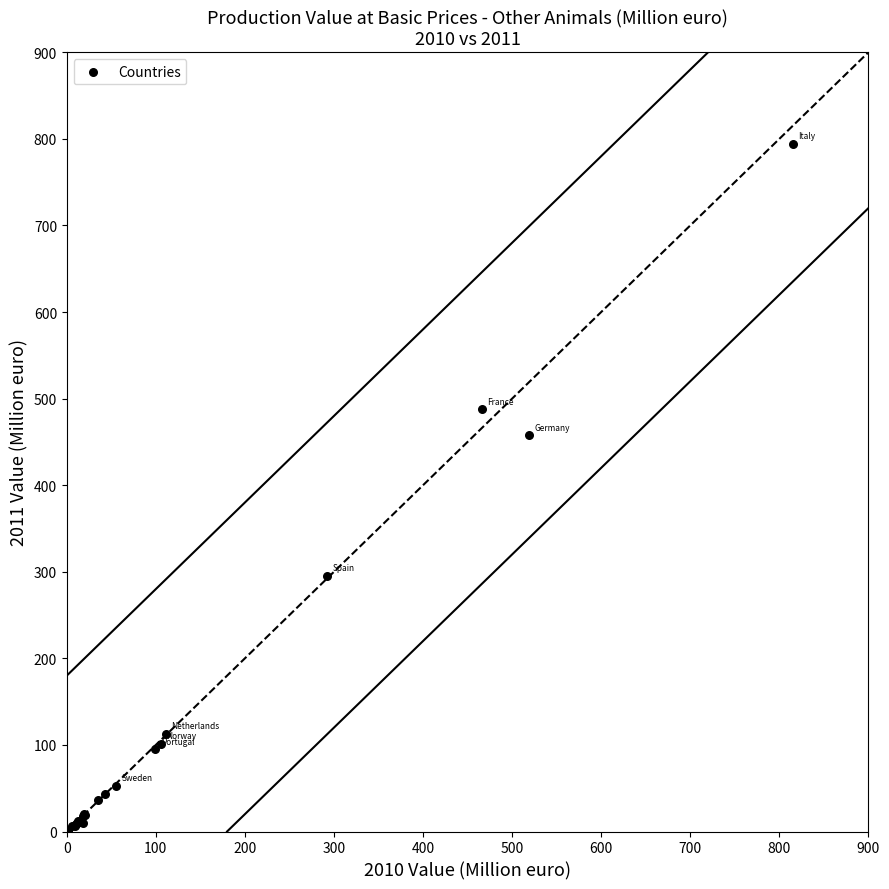

What Y value in the scatter plot is closest to 397?

457.8